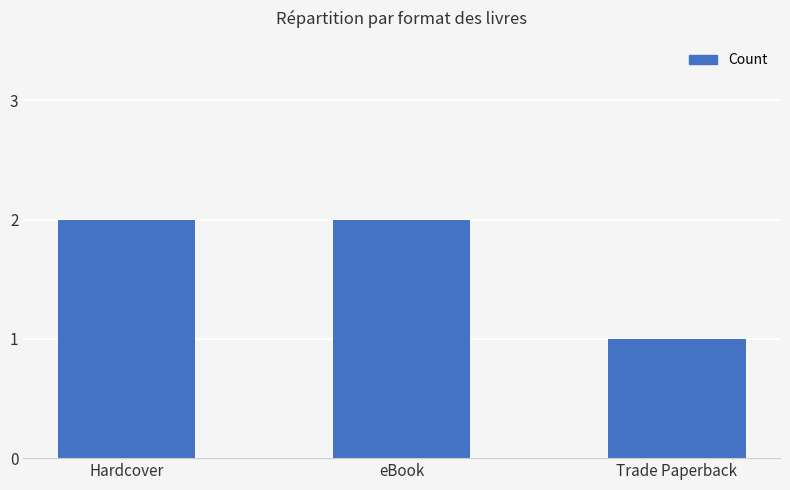

What is the maximum value shown in the chart?

2